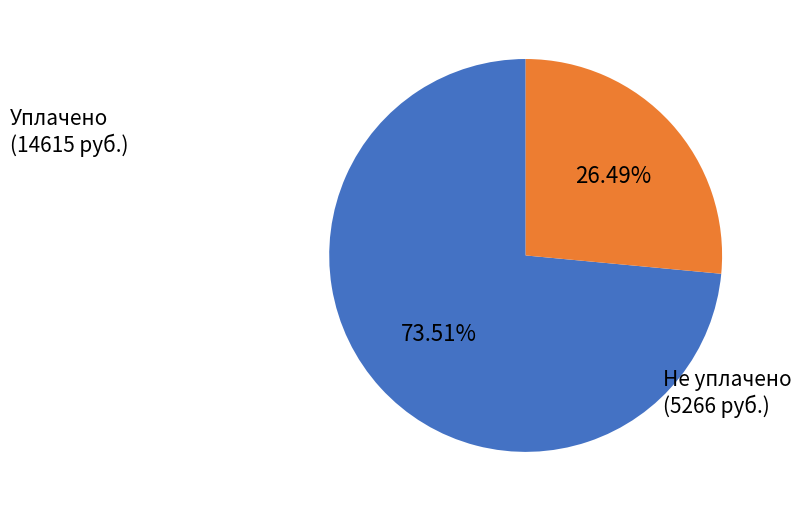

Do Не уплачено and Уплачено together represent more than half of the pie?

Yes